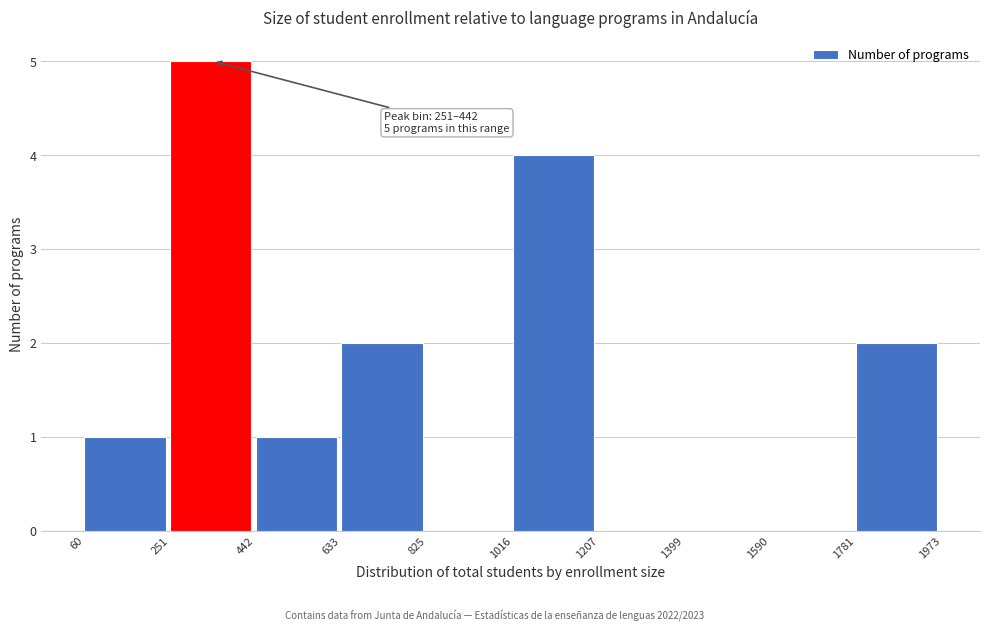

Which range on the x-axis has the tallest bar?

251 to 442